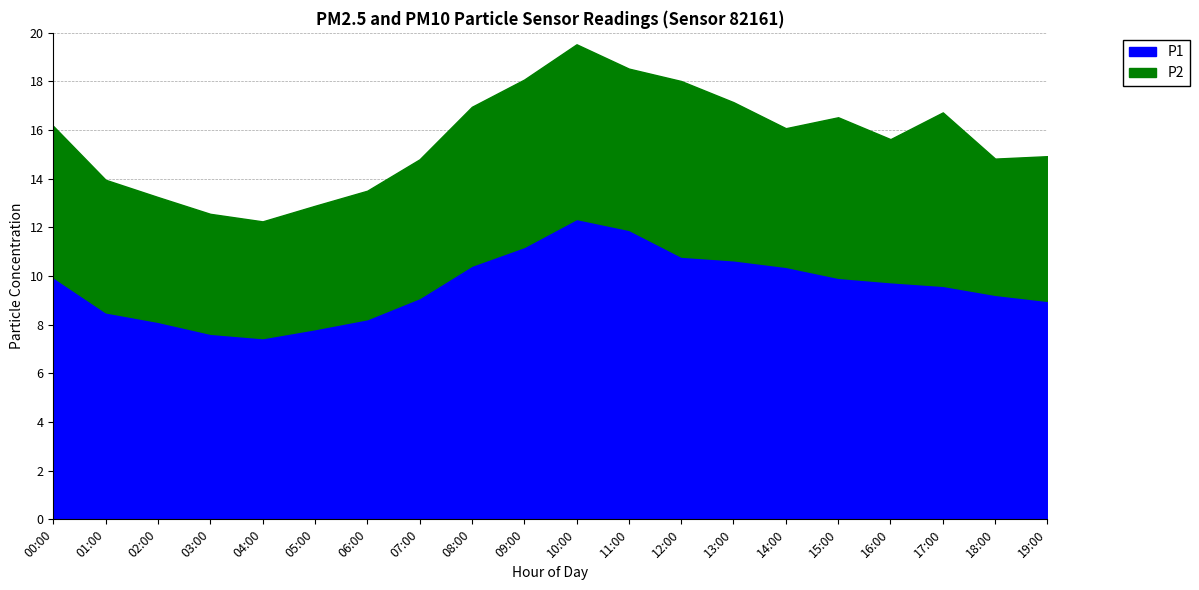

What is the label of the 8th point from the right?

12:00